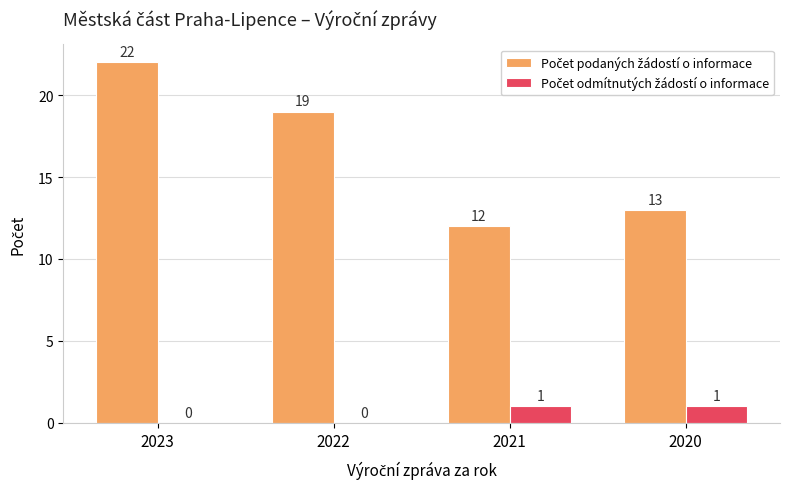

Which label corresponds to the largest value in the chart?

2023